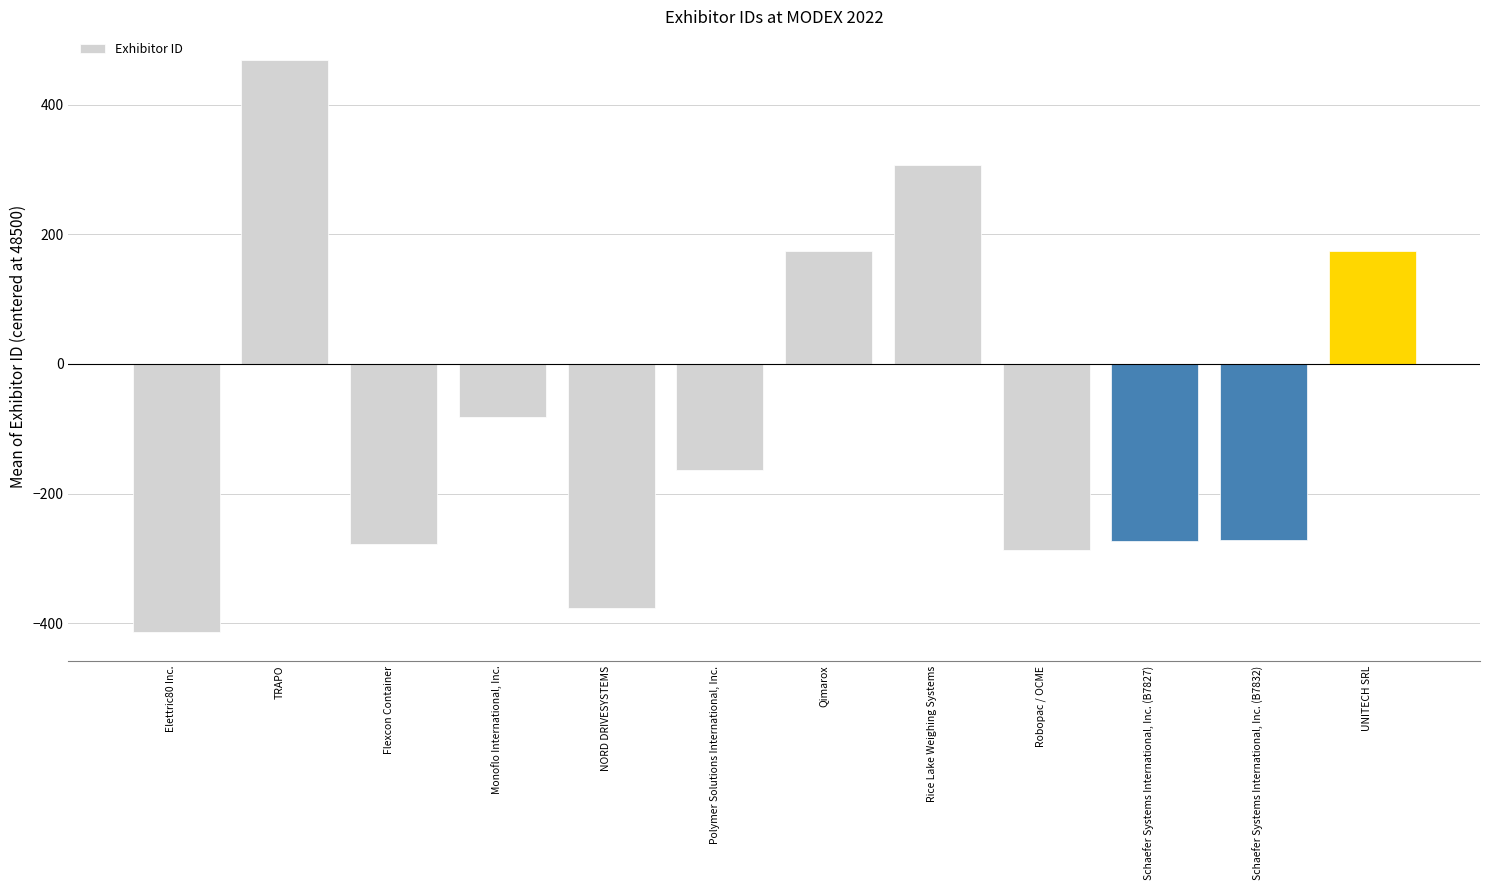

What position from the left is Robopac / OCME?

9